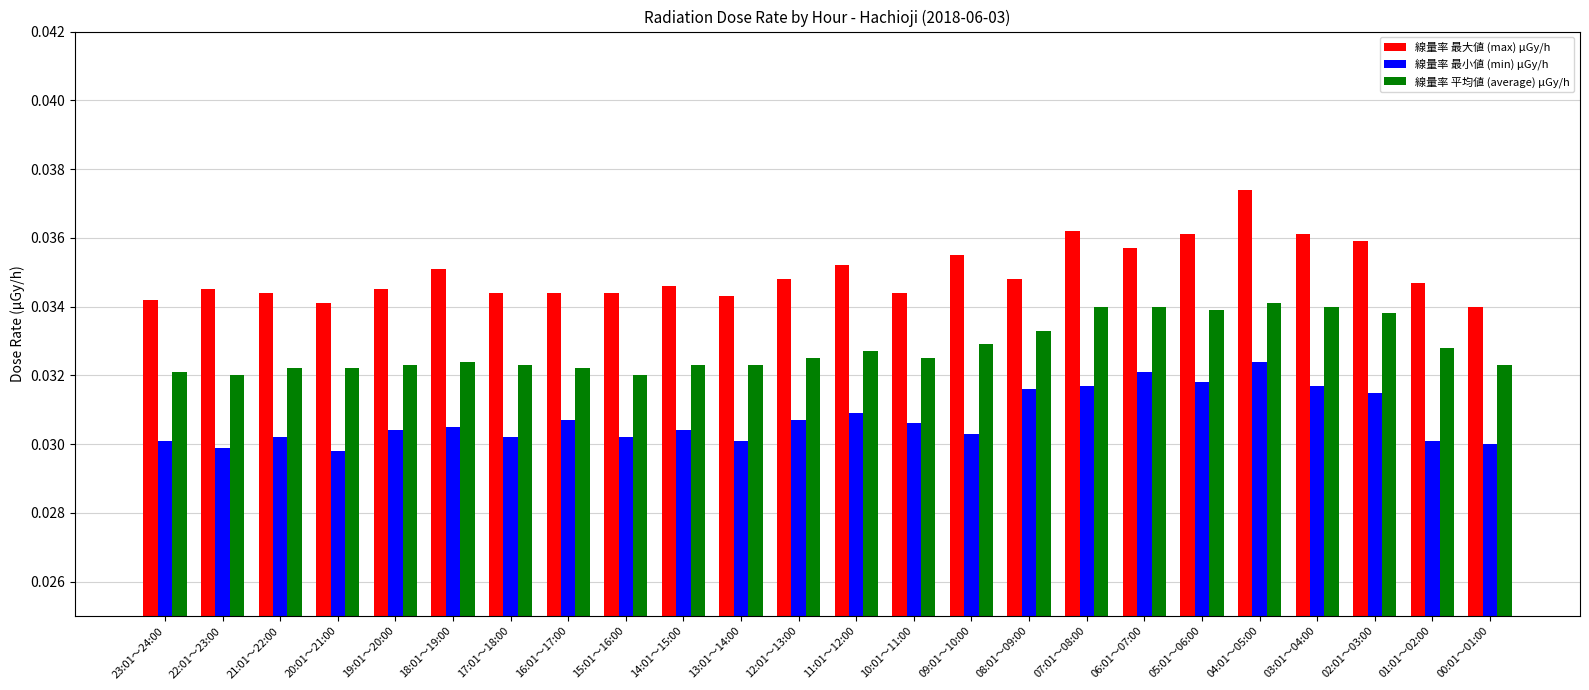

How many bars are there in total?

72